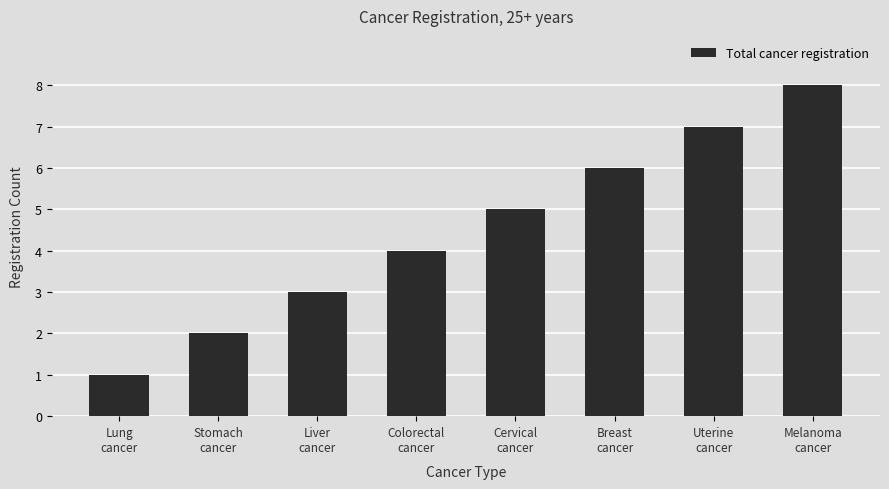

What is the sum of all values?

36